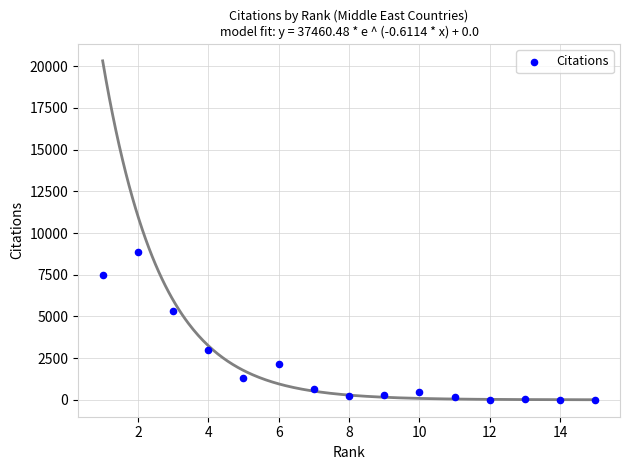

What is the range of Y values (max minus min)?

8887